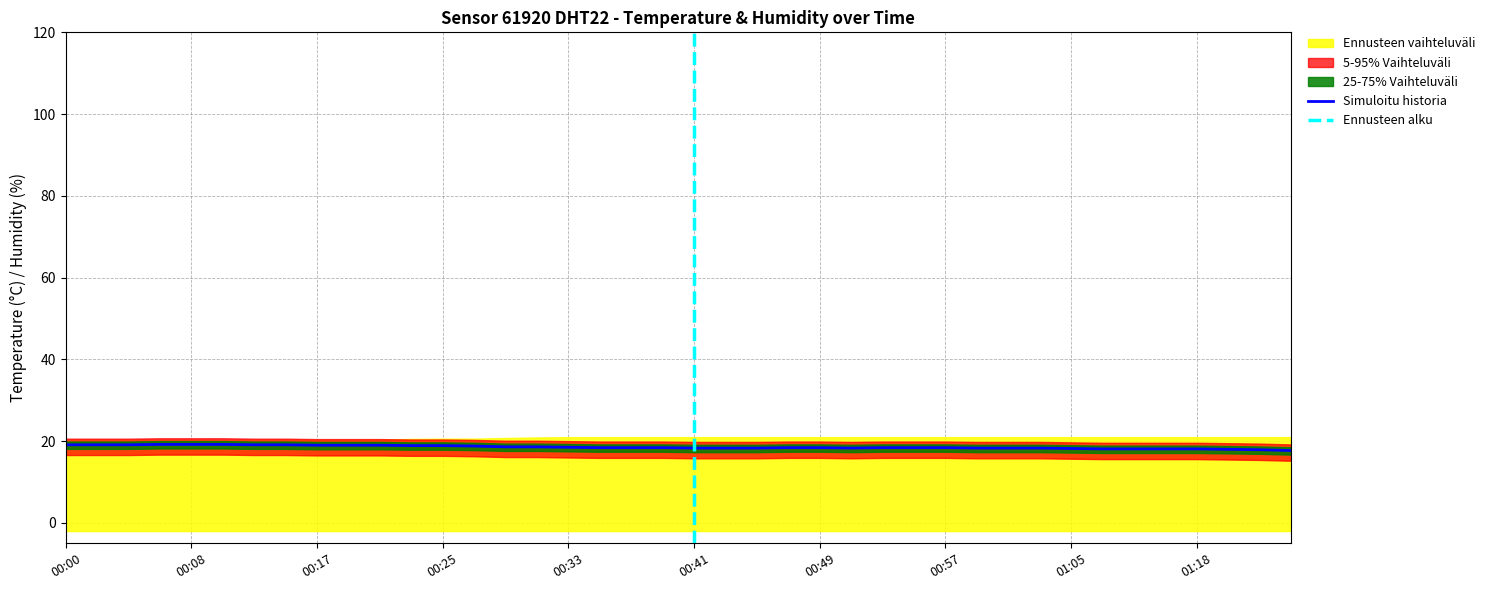

Which has a higher value, 00:04 or 01:23?

00:04